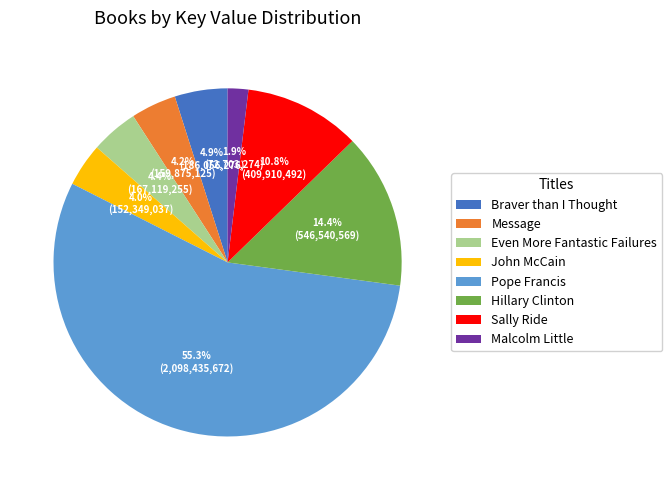

How many segments does this pie chart have?

8